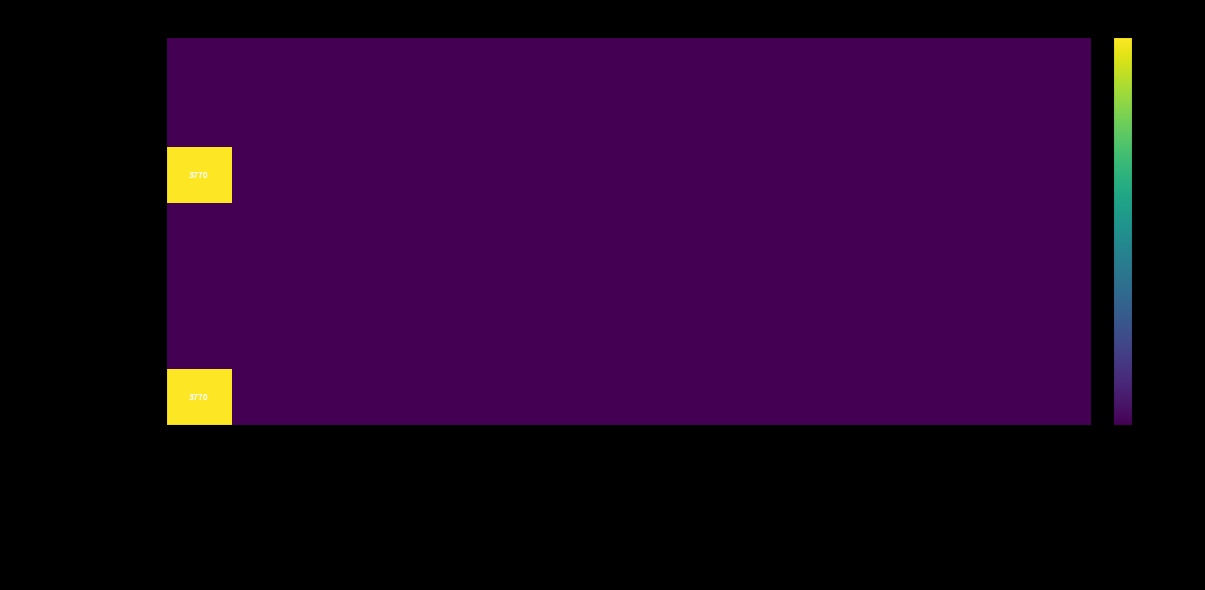

At which label does Waterkracht reach its peak?

Hernieuwbare elektriciteitsproductie